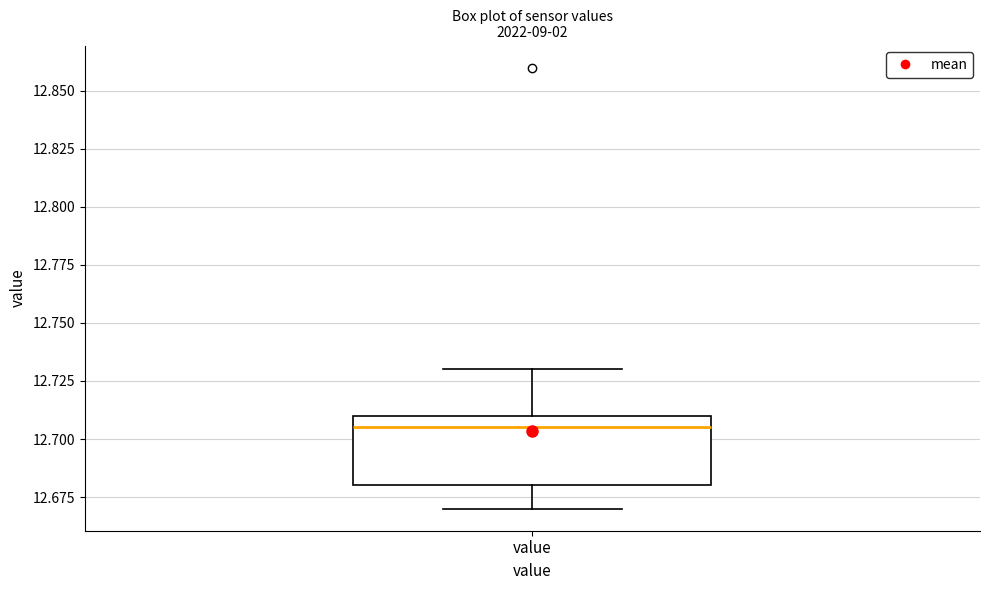

Where is the lower edge of the box for value on the y-axis? The values are not printed on the chart, so give them approximately, as read against the axis.

12.680